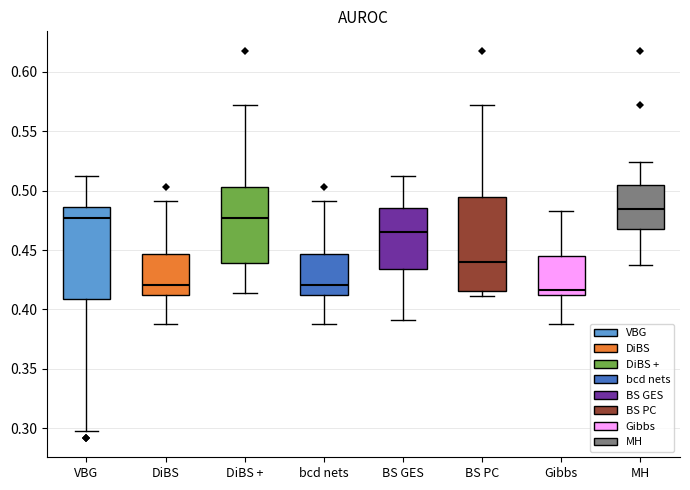

Reading left to right, transcribe this box plot: for each box, give where its median line is, the range the box spans, and where its two whiskers end, as read against the y-axis. The values are not printed on the chart, so give them approximately, as read against the axis.

VBG: median 0.475, box 0.410 to 0.485, whiskers 0.295 to 0.510
DiBS: median 0.420, box 0.410 to 0.445, whiskers 0.390 to 0.490
DiBS +: median 0.475, box 0.440 to 0.505, whiskers 0.415 to 0.570
bcd nets: median 0.420, box 0.410 to 0.445, whiskers 0.390 to 0.490
BS GES: median 0.465, box 0.435 to 0.485, whiskers 0.390 to 0.510
BS PC: median 0.440, box 0.415 to 0.495, whiskers 0.410 to 0.570
Gibbs: median 0.415, box 0.410 to 0.445, whiskers 0.390 to 0.485
MH: median 0.485, box 0.470 to 0.505, whiskers 0.435 to 0.525